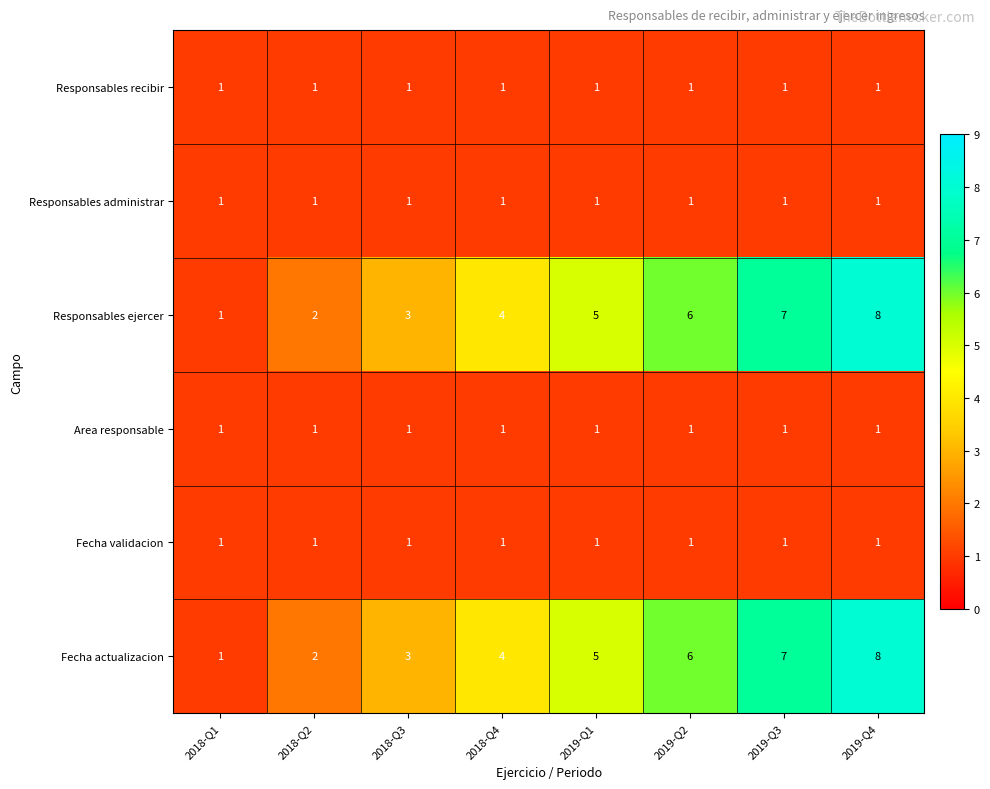

At which category is the sum across all series the highest?

2019-Q4